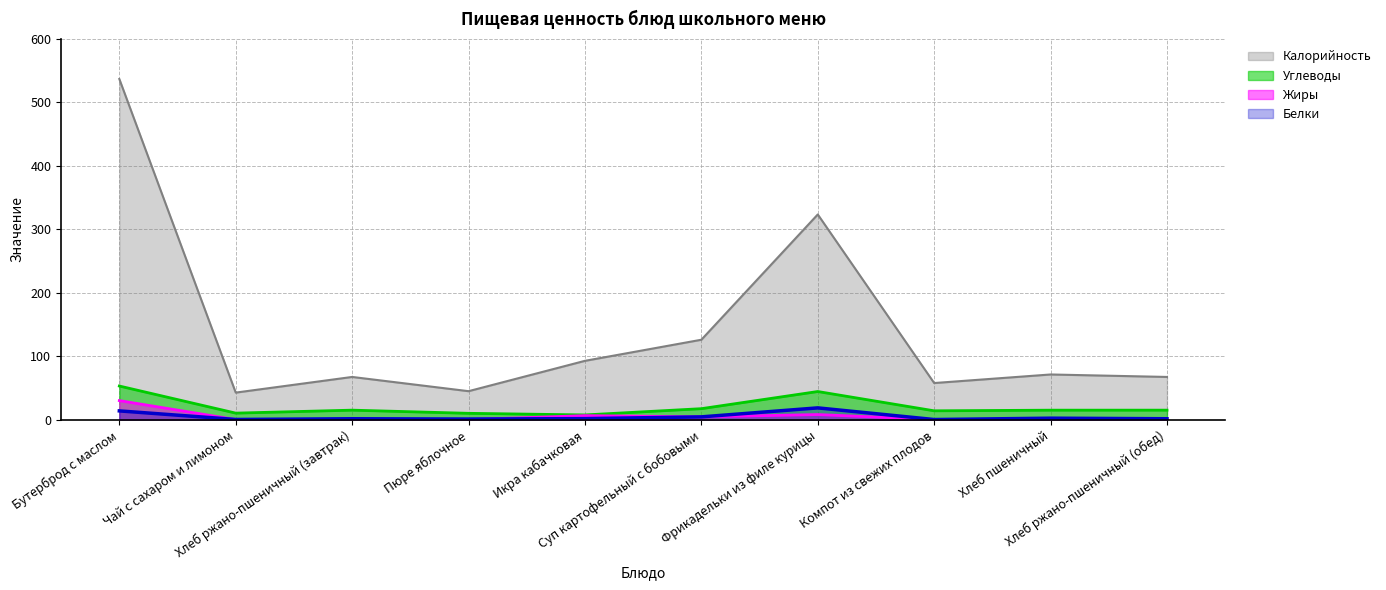

At Хлеб ржано-пшеничный (завтрак), list the series in order from smallest to largest.

Жиры, Белки, Углеводы, Калорийность